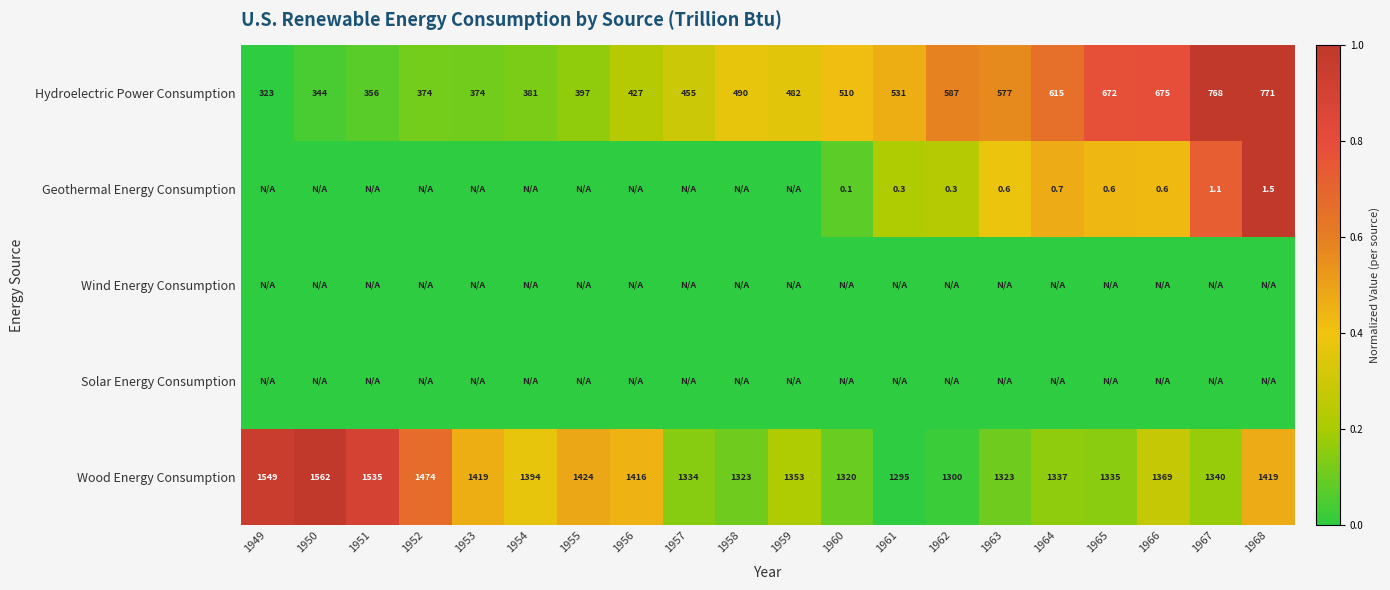

What is the sum of all Wood Energy Consumption values?

27821.0